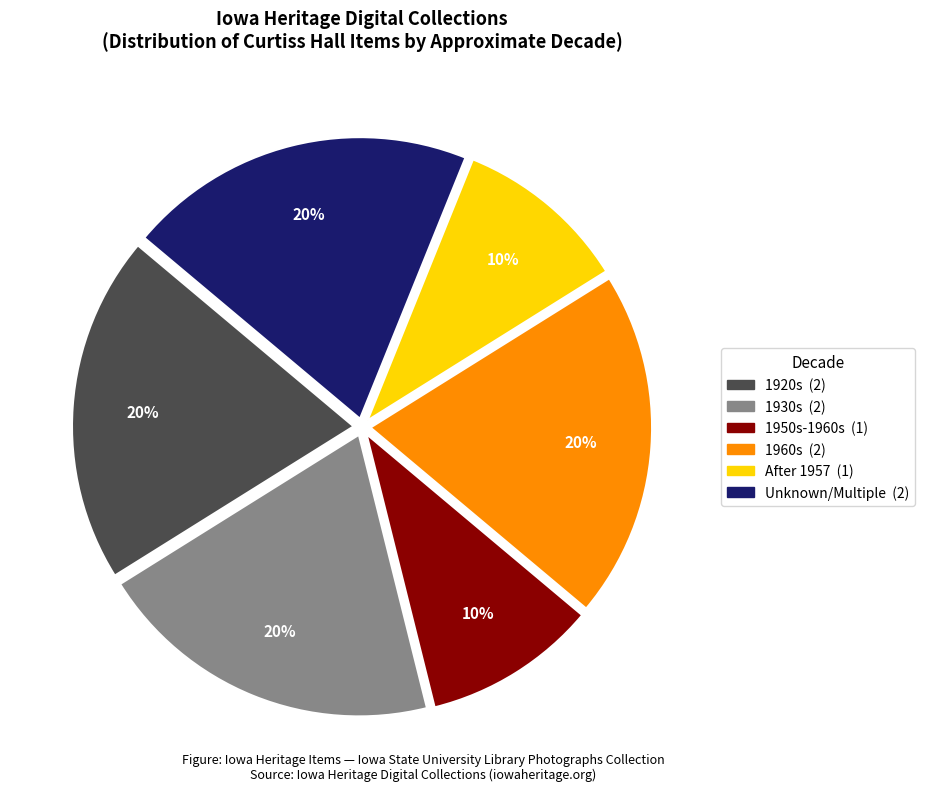

How many slices are in this pie chart?

6